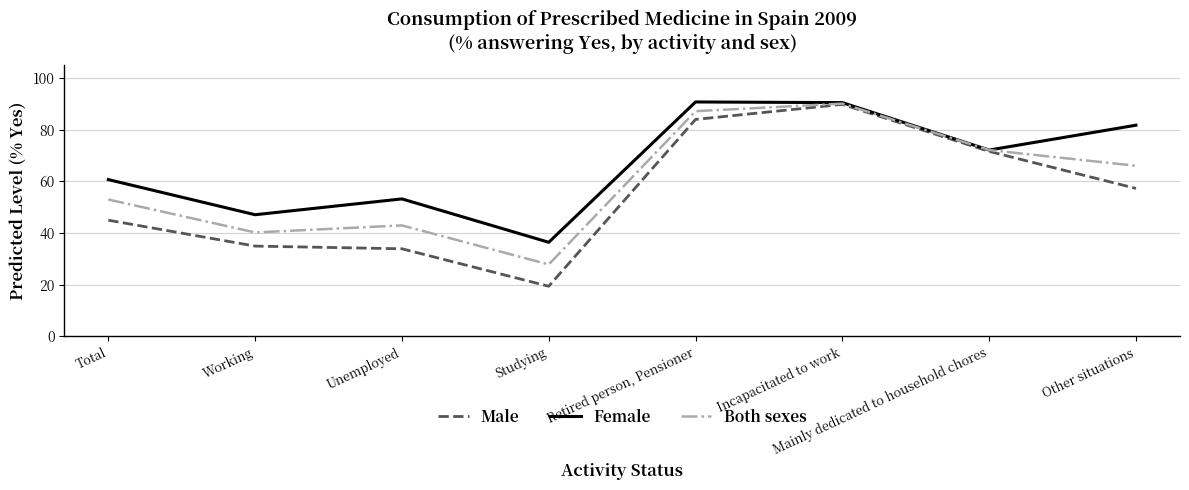

What is the minimum value for Male?

19.4